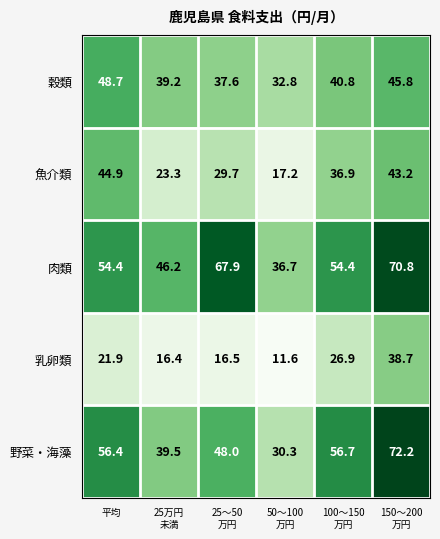

Rank the series at 150～200
万円 from highest to lowest value.

野菜・海藻, 肉類, 穀類, 魚介類, 乳卵類